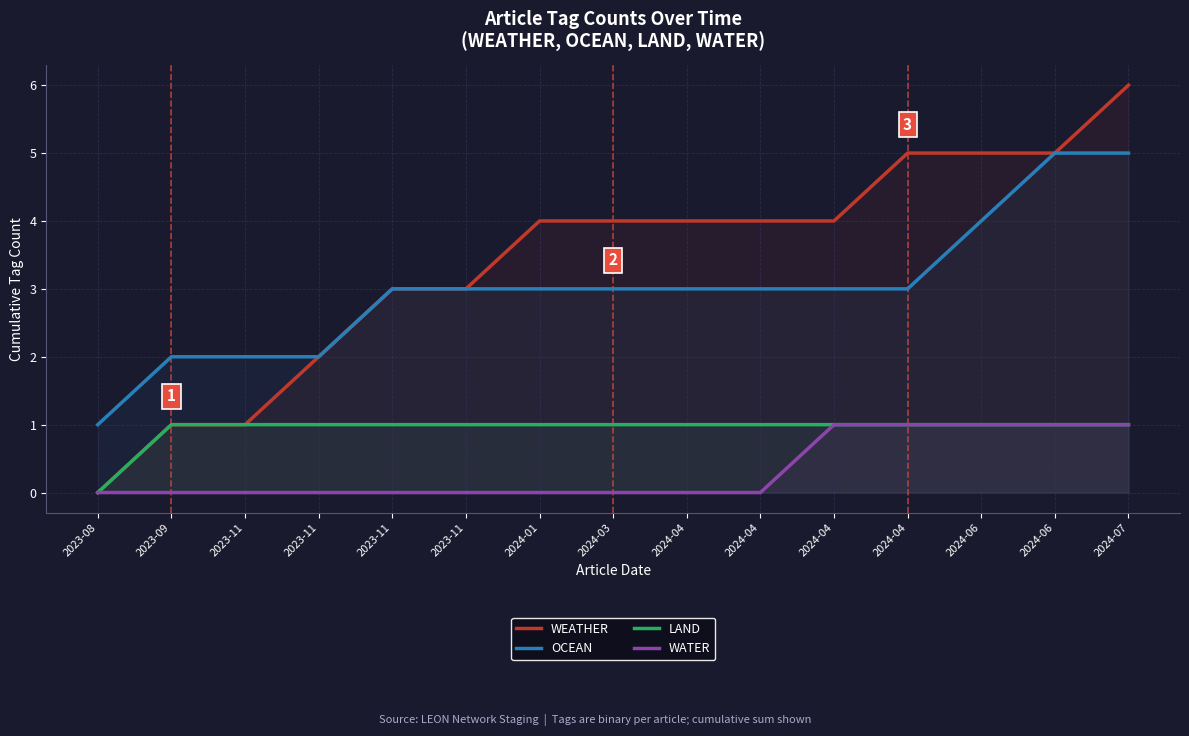

How many series are shown in this chart?

4